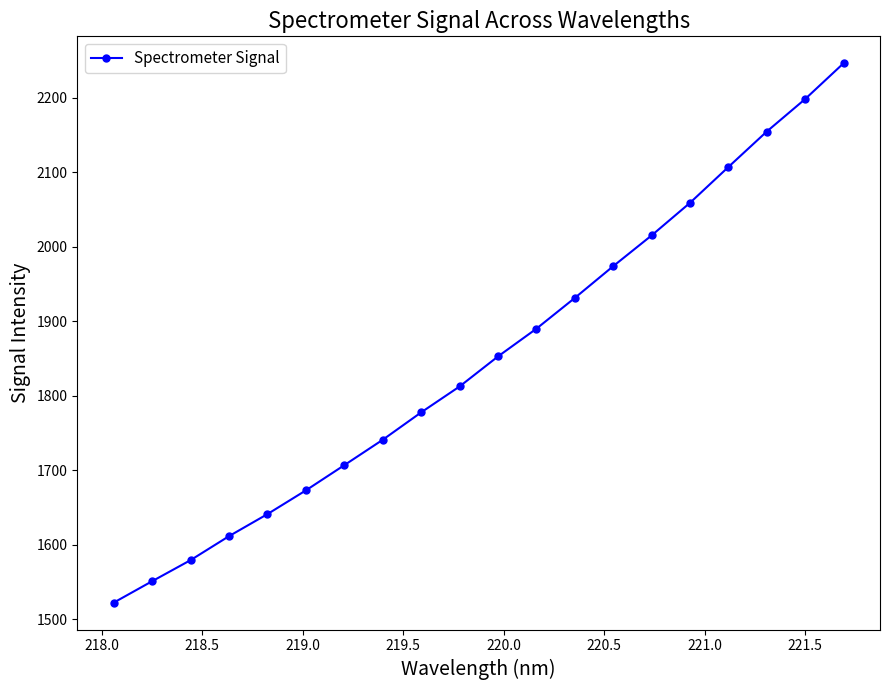

What is the value of the 11th point from the left?

1852.6